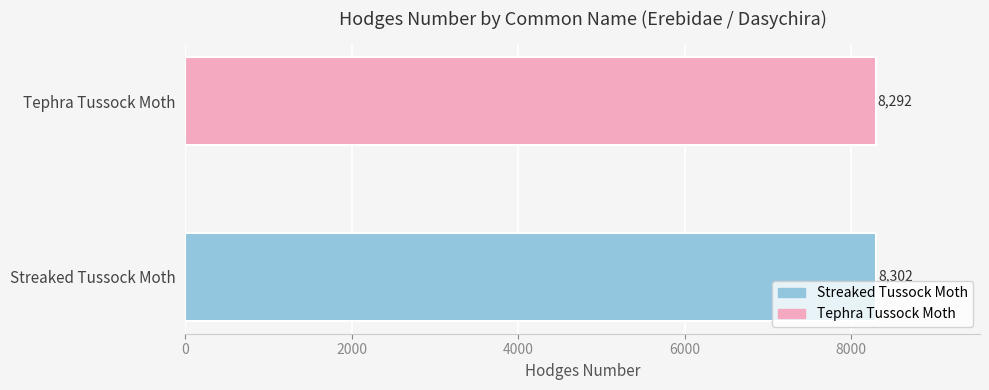

Rank the series by their maximum value, from lowest to highest.

Tephra Tussock Moth, Streaked Tussock Moth